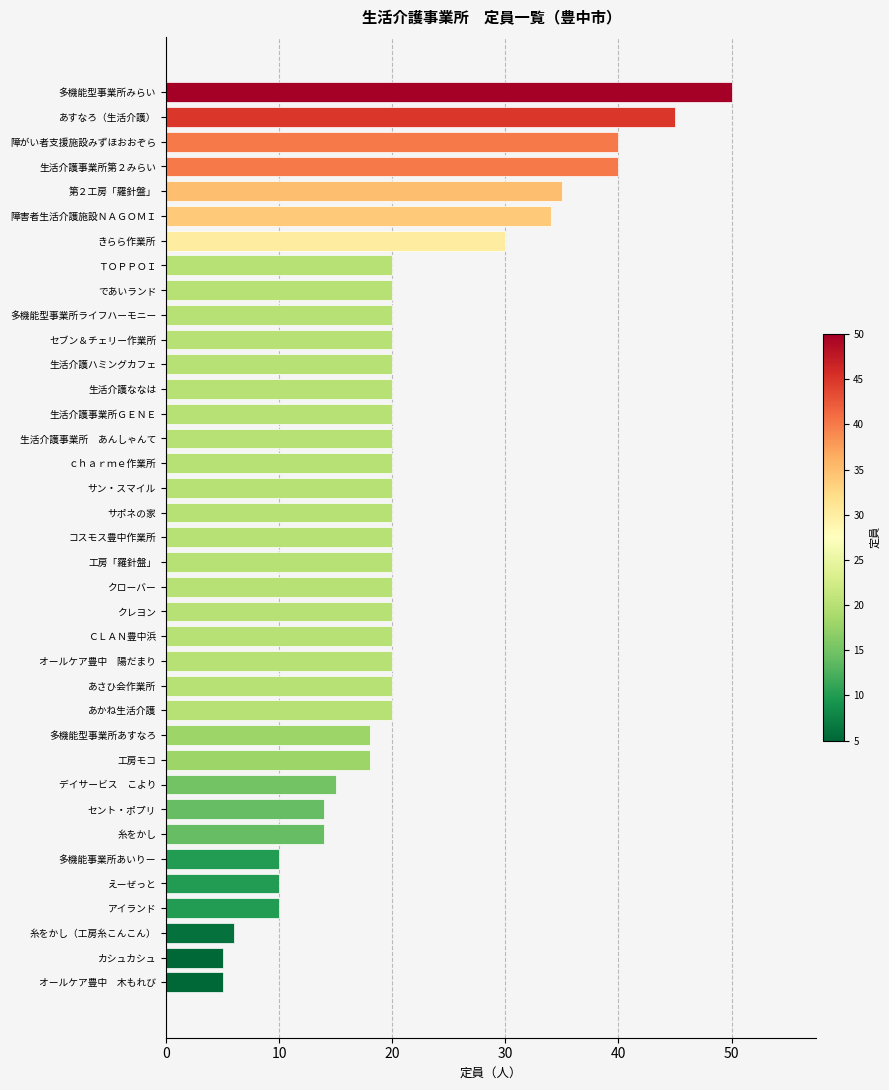

What is the approximate value at サポネの家?

20